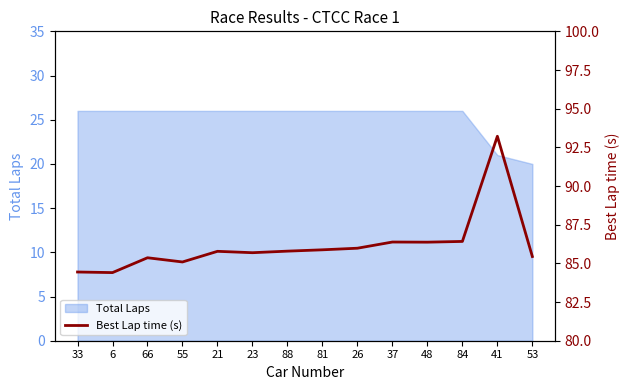

What is the average value?

86.2